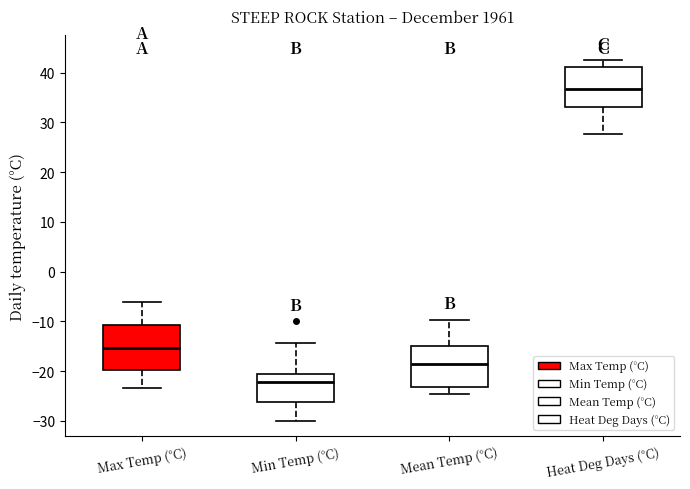

Reading left to right, transcribe this box plot: for each box, give where its median line is, the range the box spans, and where its two whiskers end, as read against the y-axis. The values are not printed on the chart, so give them approximately, as read against the axis.

Max Temp (°C): median -15, box -20 to -11, whiskers -23 to -6
Min Temp (°C): median -22, box -26 to -21, whiskers -30 to -14
Mean Temp (°C): median -19, box -23 to -15, whiskers -24 to -10
Heat Deg Days (°C): median 37, box 33 to 41, whiskers 28 to 43